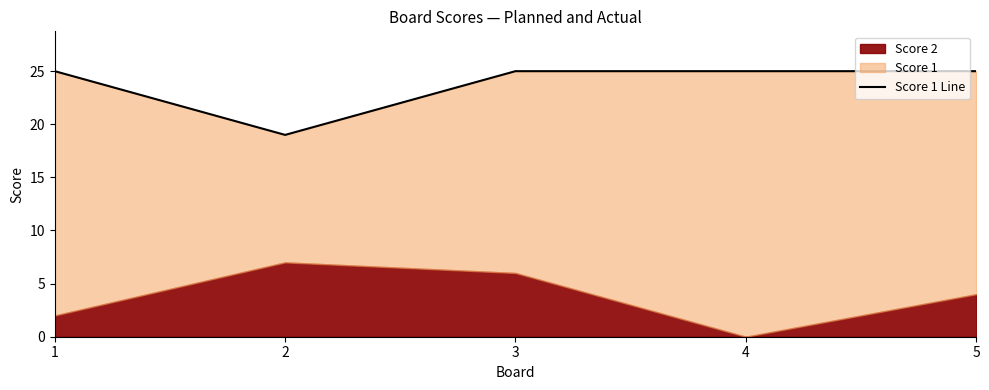

Rank the categories by value from lowest to highest.

2, 1, 3, 4, 5